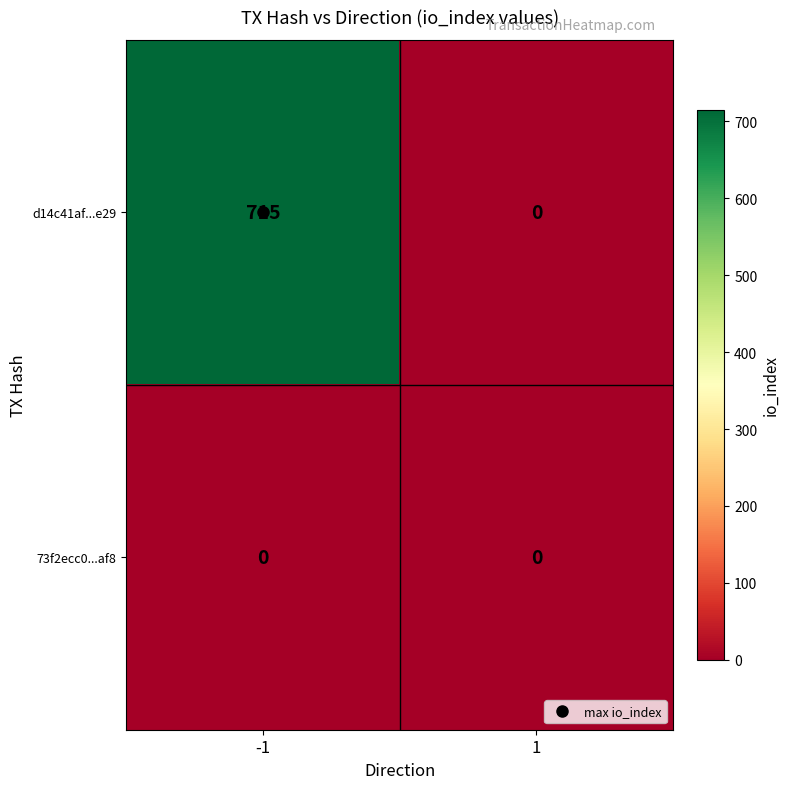

What is the average value of the d14c41af...e29 series?

358